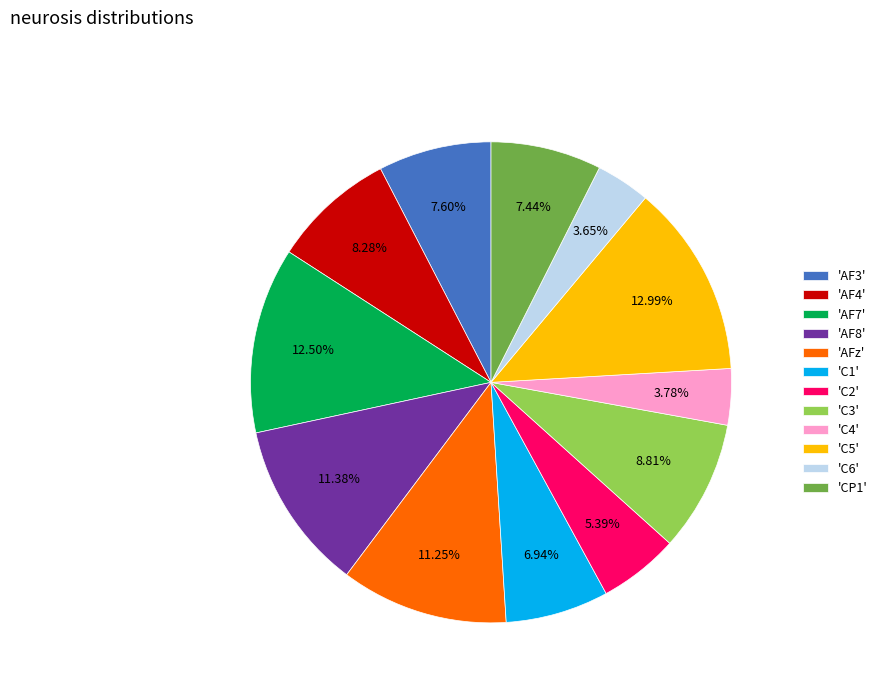

Which has a higher value, 'C1' or 'C5'?

'C5'